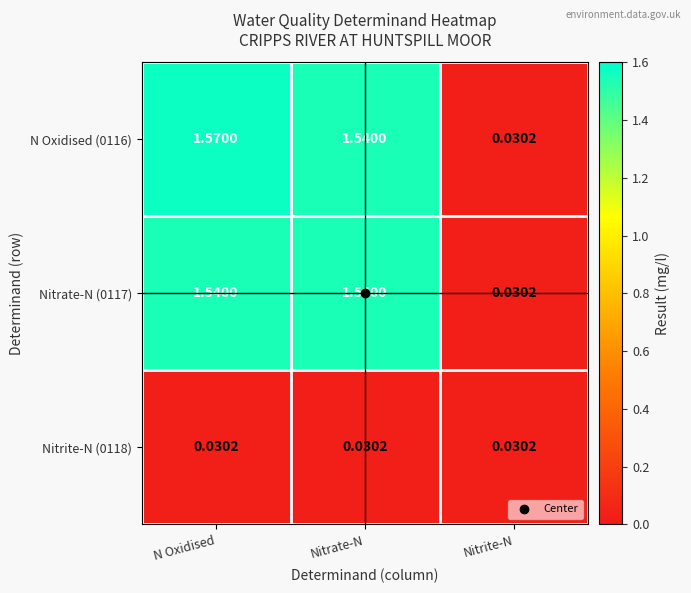

At which category is the sum across all series the highest?

N Oxidised